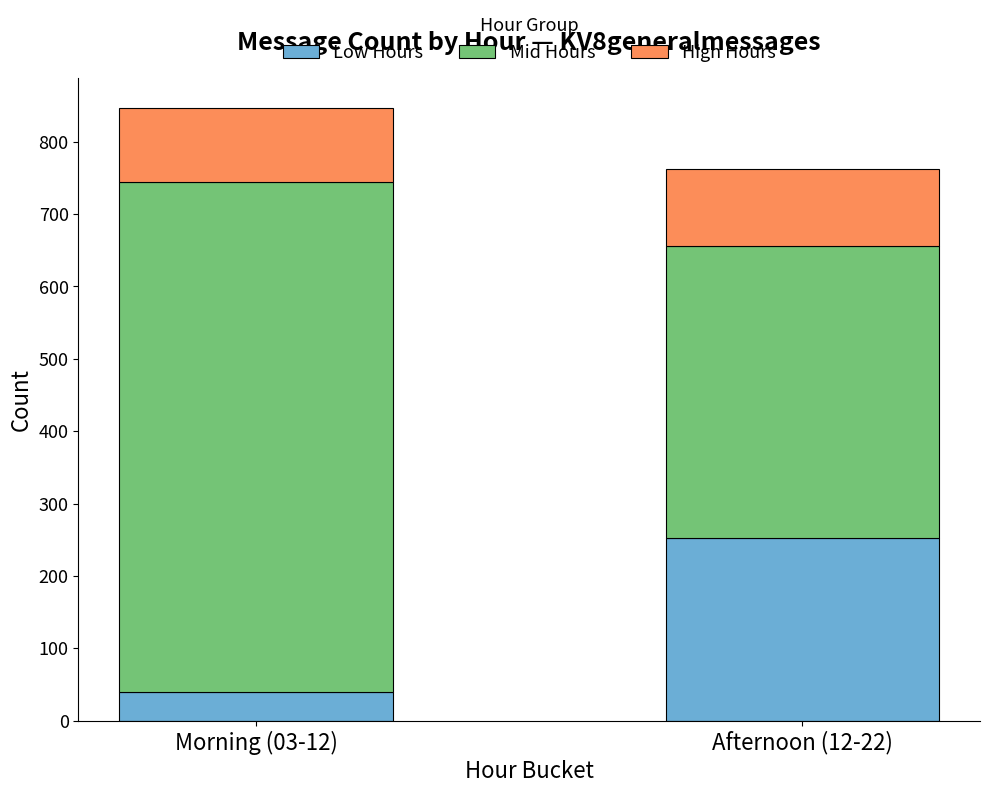

How many bars are there in total?

2